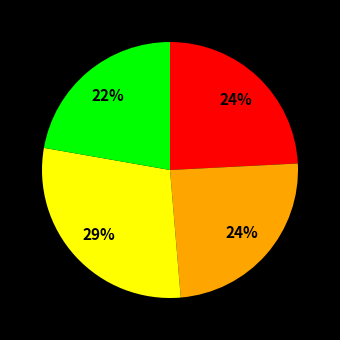

To the nearest percent, what is the difference between the largest and smallest slice percentages?

7%